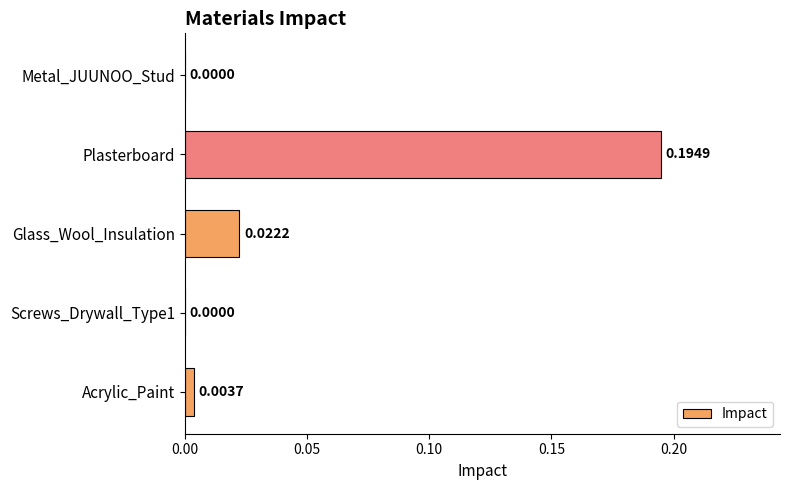

Between Screws_Drywall_Type1 and Glass_Wool_Insulation, which is larger?

Glass_Wool_Insulation